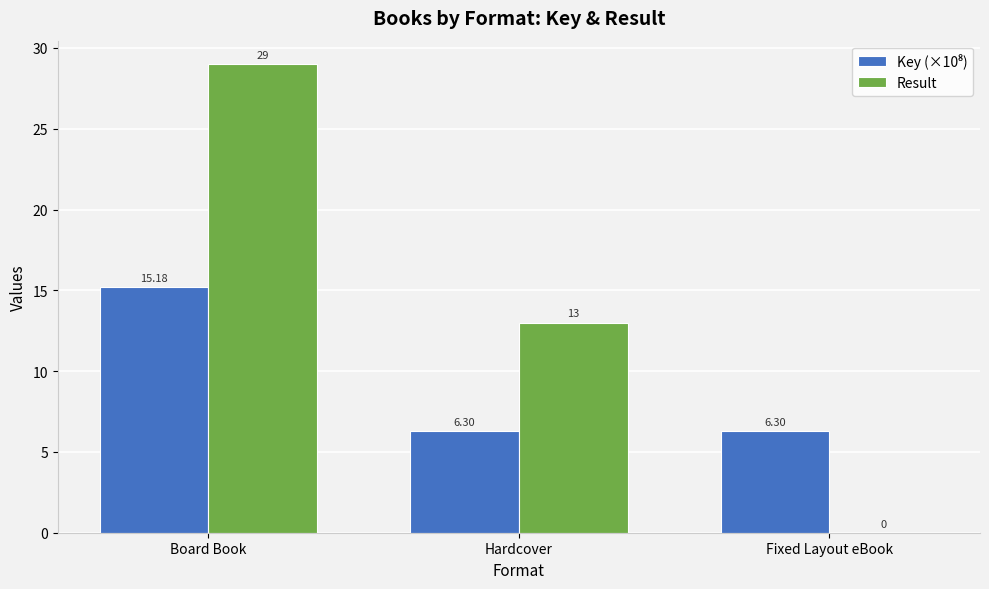

Between Board Book and Fixed Layout eBook, which series saw the biggest shift?

Result